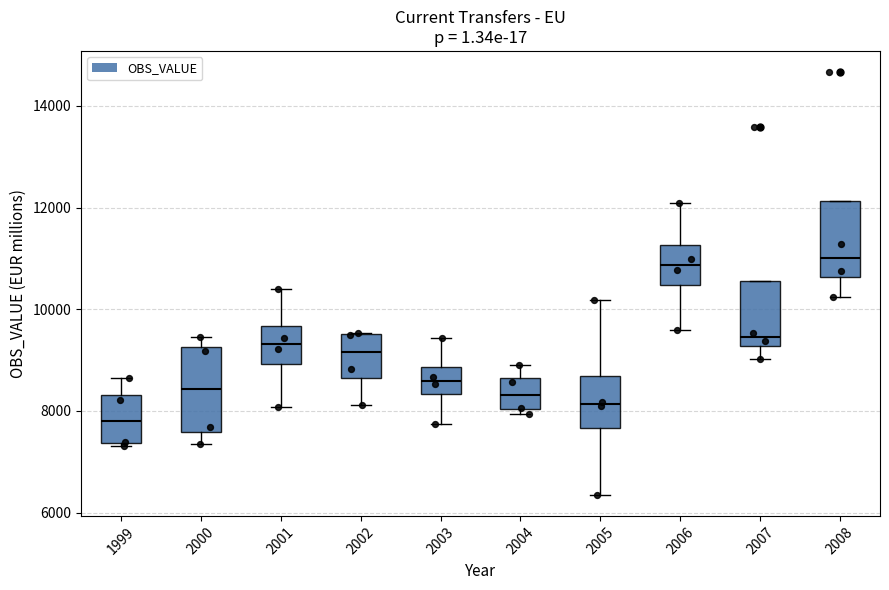

Where does the median line of the box at x = 2006 sit on the y-axis? The values are not printed on the chart, so give them approximately, as read against the axis.

10800